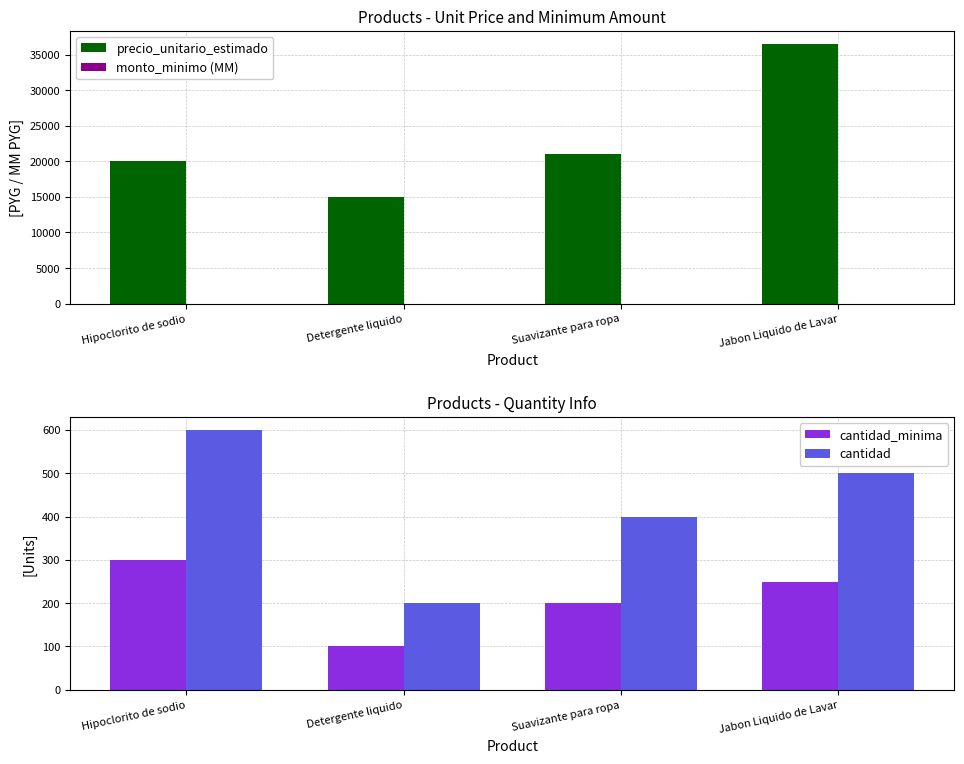

The value of precio_unitario_estimado at Jabon Liquido de Lavar is 59030.9. True or false?

False